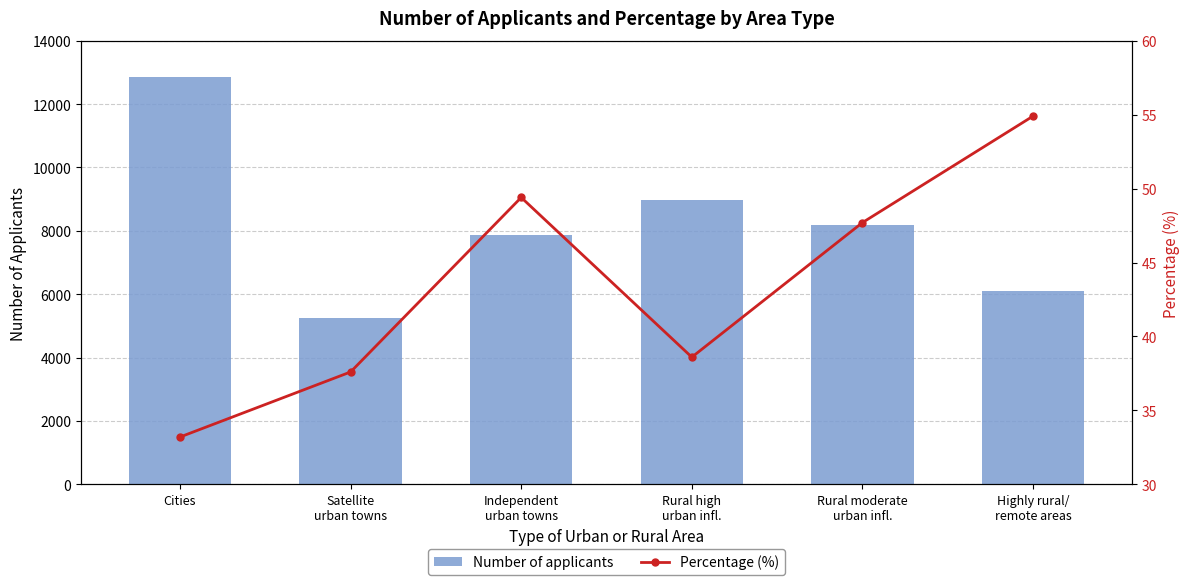

Where is Percentage (%) nearest to the value 44?

Rural moderate
urban infl.